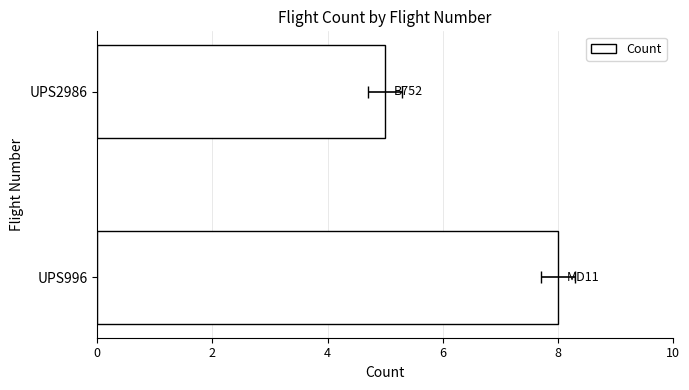

Rank the categories by value from highest to lowest.

UPS996, UPS2986